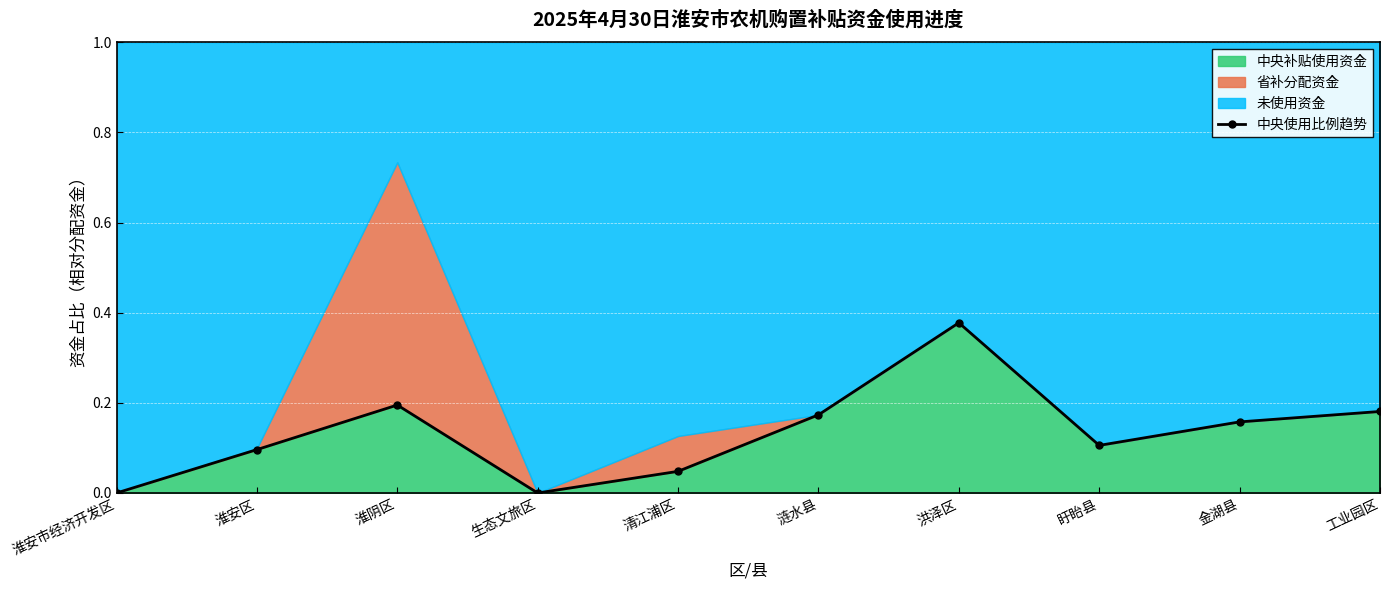

True or false: the data shows 0.0 at 生态文旅区.

True